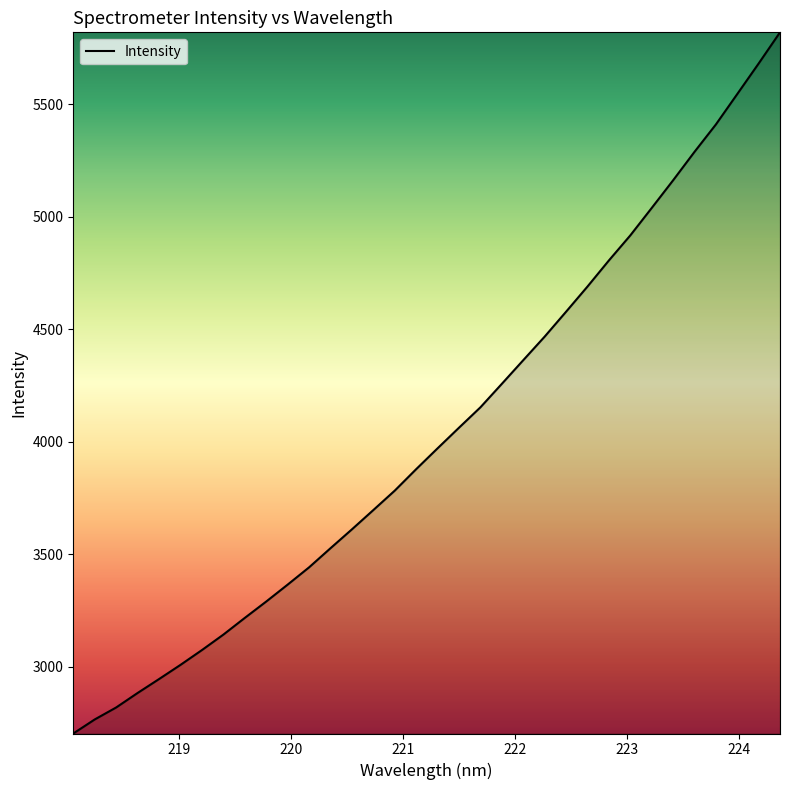

What is the greatest value displayed?

5820.3